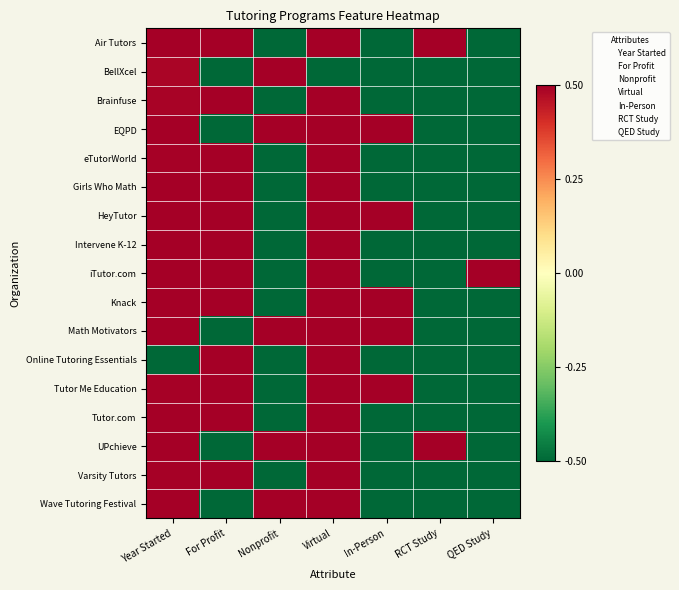

What is the total value across all series at QED Study?

-7.5